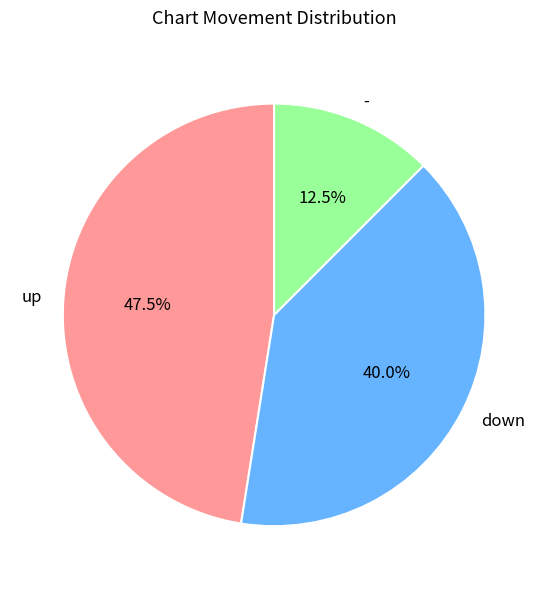

What is the largest slice in the pie chart?

up